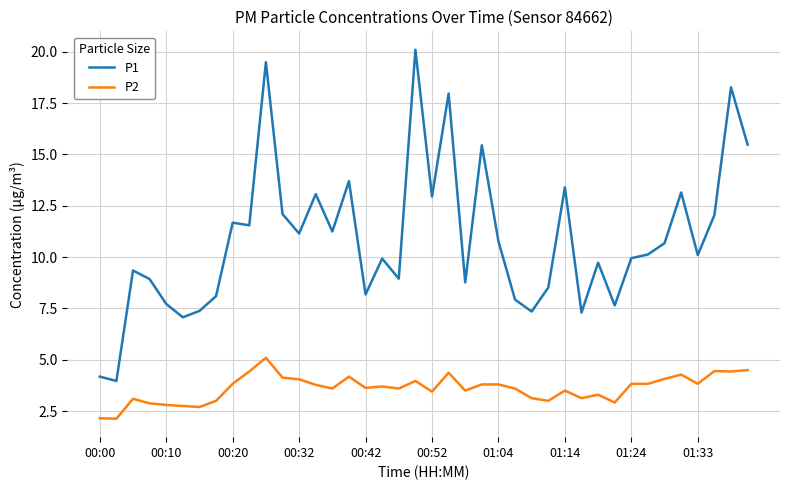

True or false: P2 and P1 intersect in this chart.

False